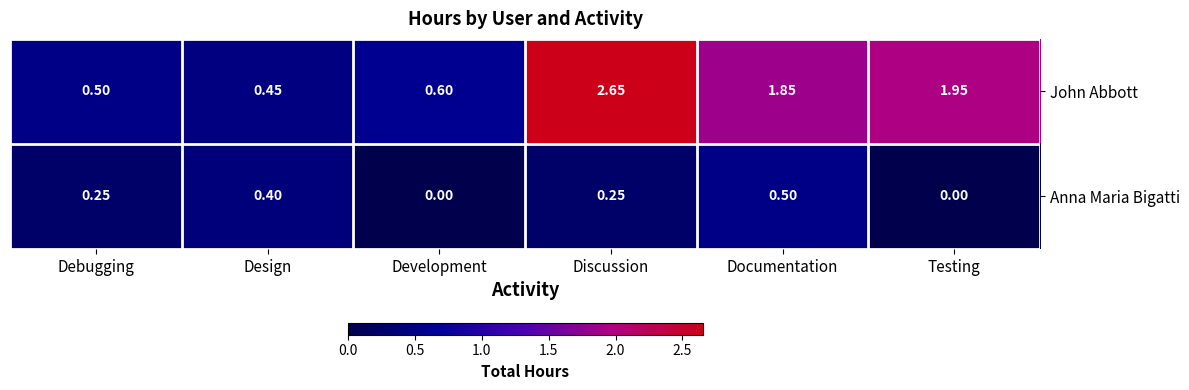

Rank the series at Documentation from highest to lowest value.

John Abbott, Anna Maria Bigatti